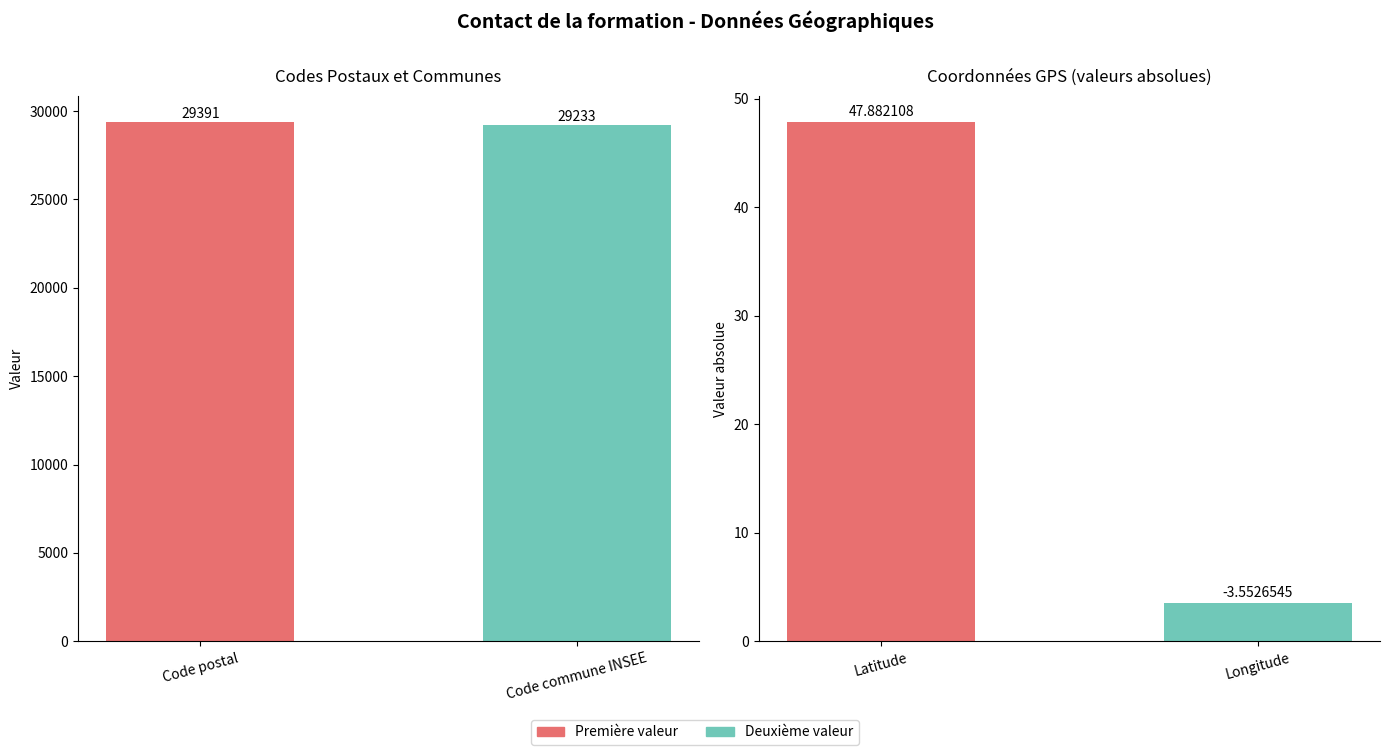

The value of Coordonnées GPS at Latitude is 11.2. True or false?

False